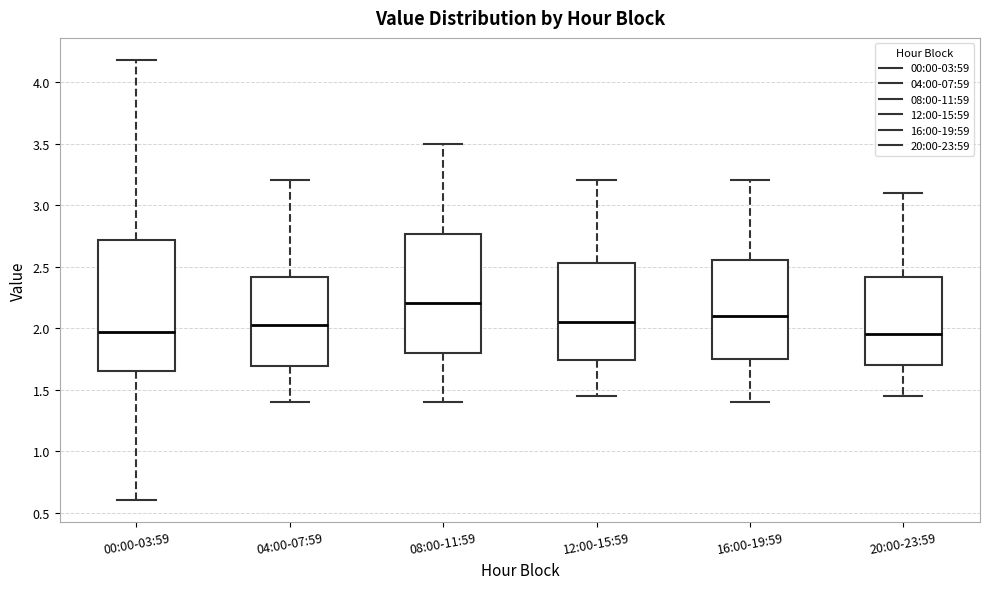

Reading left to right, transcribe this box plot: for each box, give where its median line is, the range the box spans, and where its two whiskers end, as read against the y-axis. The values are not printed on the chart, so give them approximately, as read against the axis.

00:00-03:59: median 1.95, box 1.65 to 2.70, whiskers 0.60 to 4.20
04:00-07:59: median 2.05, box 1.70 to 2.40, whiskers 1.40 to 3.20
08:00-11:59: median 2.20, box 1.80 to 2.75, whiskers 1.40 to 3.50
12:00-15:59: median 2.05, box 1.75 to 2.55, whiskers 1.45 to 3.20
16:00-19:59: median 2.10, box 1.75 to 2.55, whiskers 1.40 to 3.20
20:00-23:59: median 1.95, box 1.70 to 2.40, whiskers 1.45 to 3.10